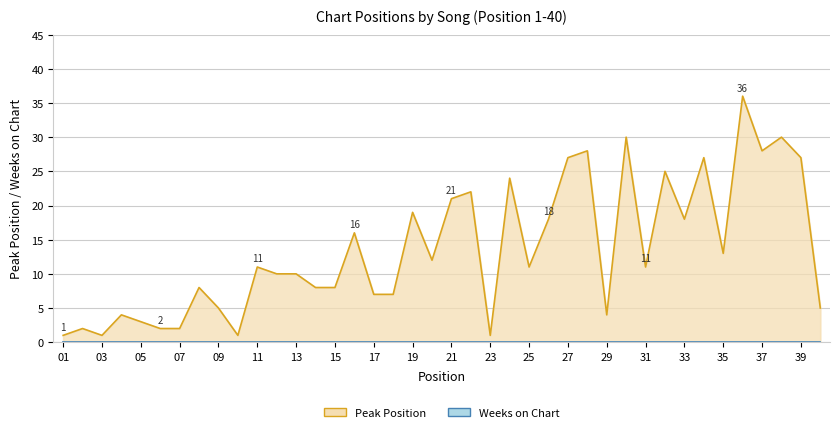

What is the difference between the values at 12 and 32?

15